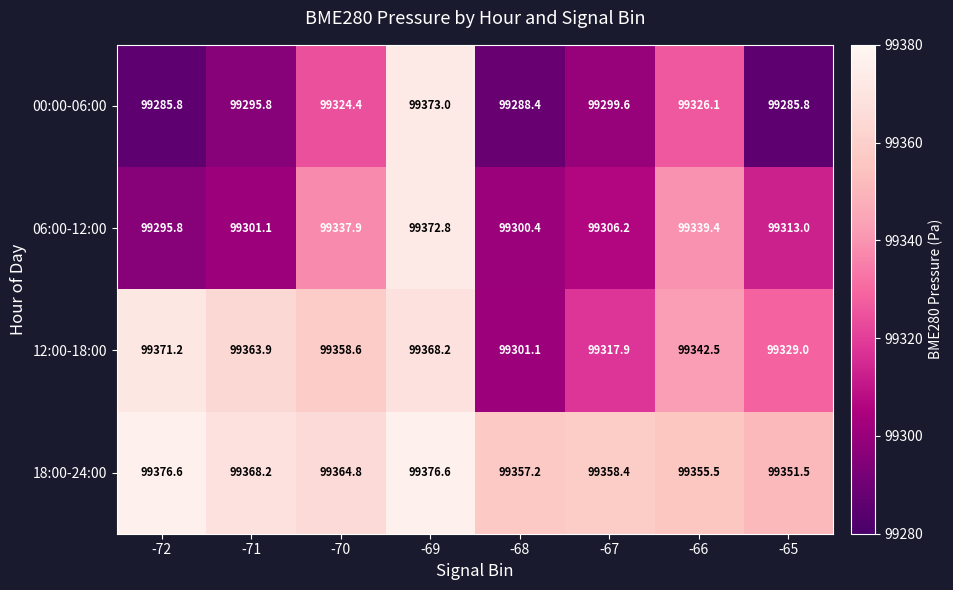

What is the greatest value displayed?

99376.6